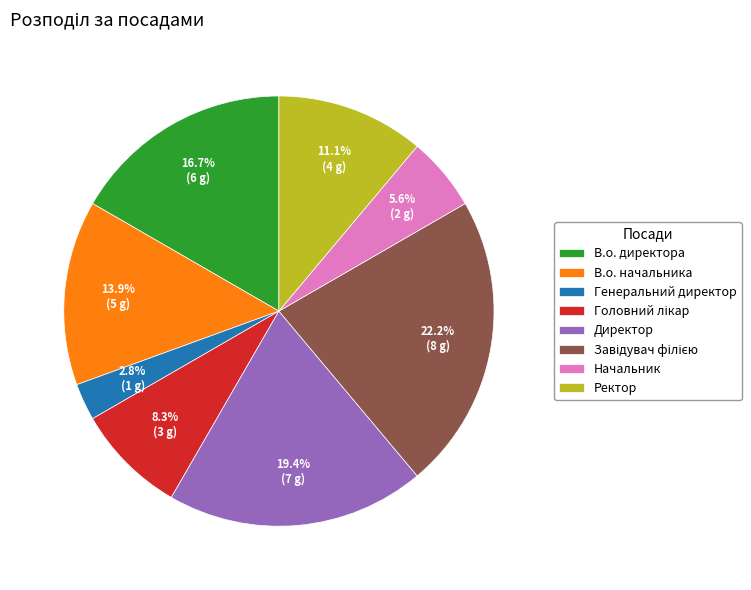

Is there any slice that represents more than half of the pie?

No